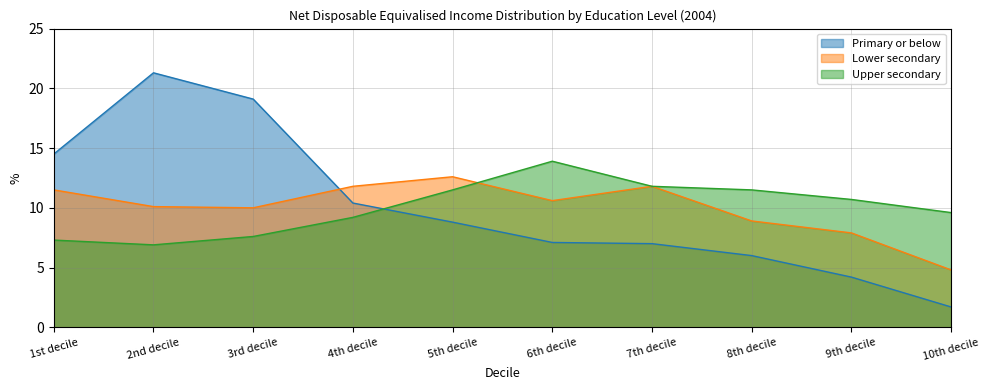

Is the value of Upper secondary at 9th decile greater than the value of Primary or below at 5th decile?

Yes